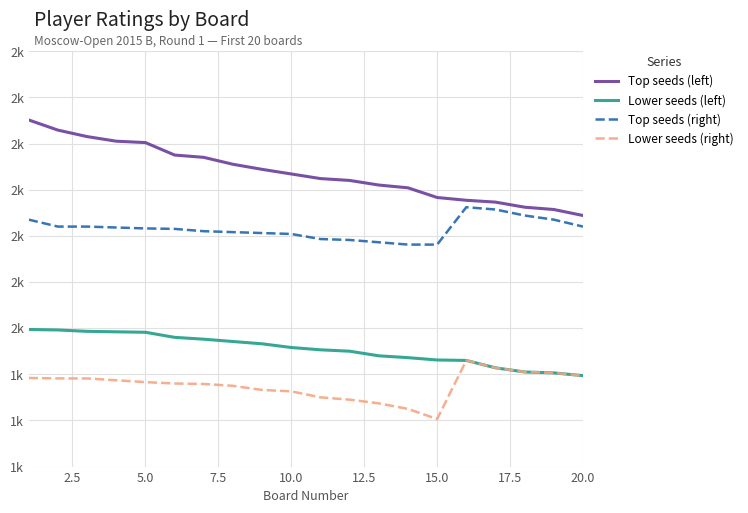

True or false: Top seeds (left) and Lower seeds (right) intersect in this chart.

False